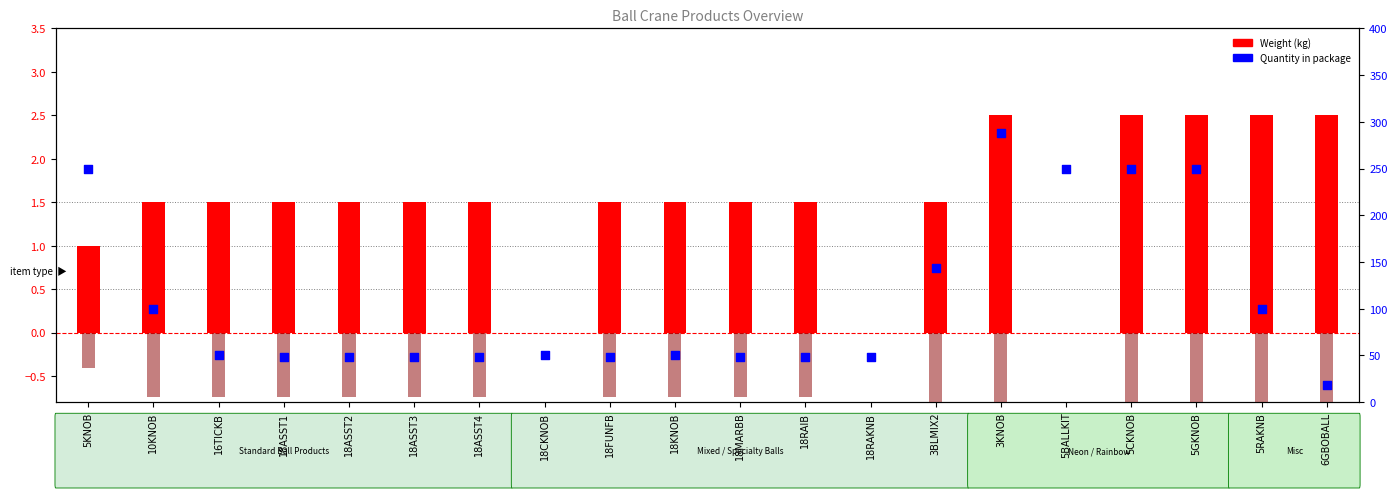

Which series has the largest total across all categories?

Quantity in package